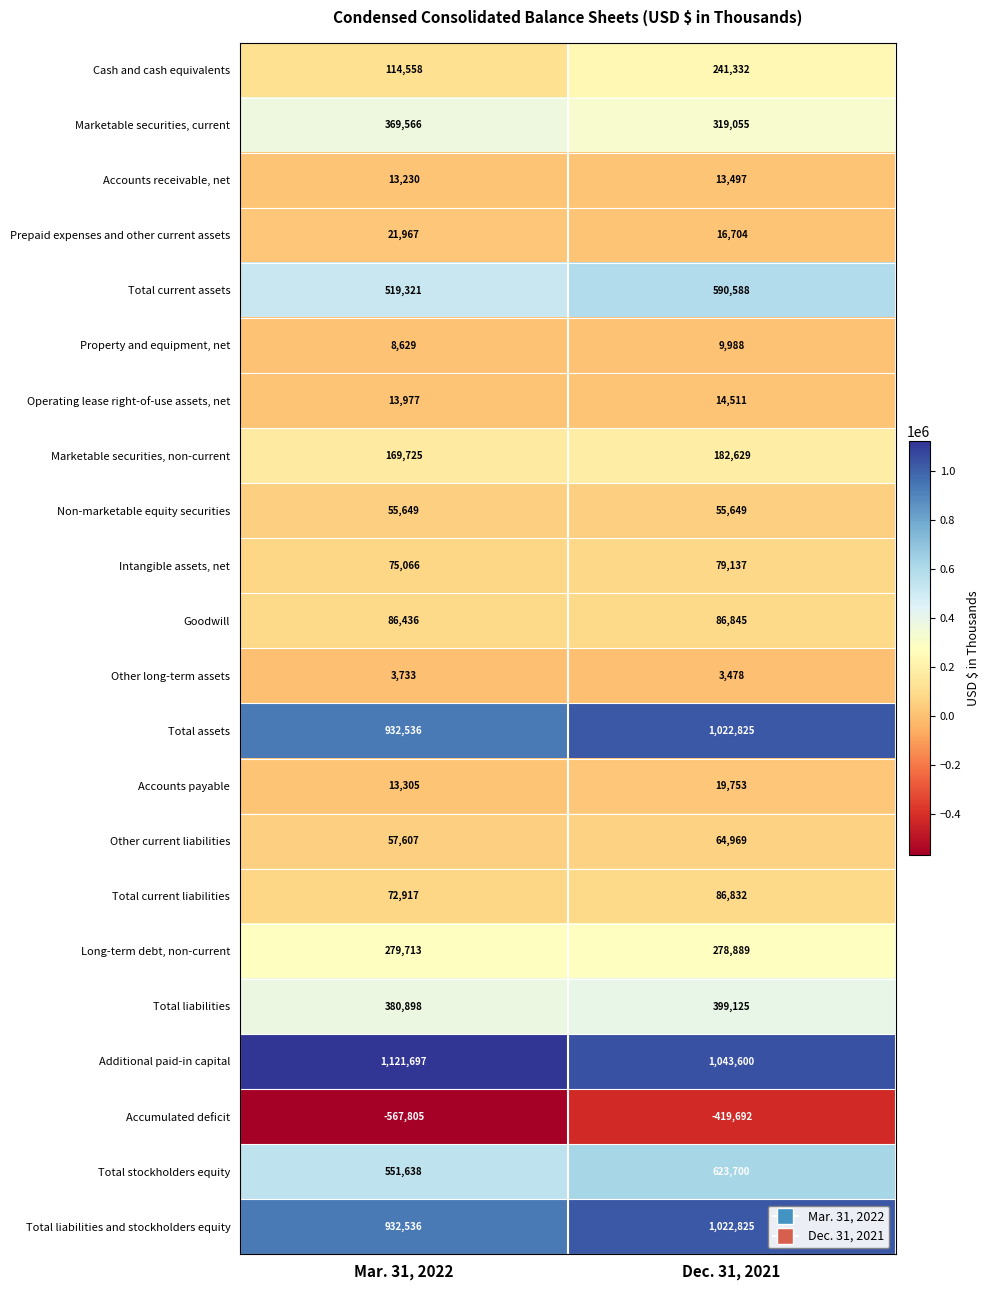

Which series has the largest range (max minus min)?

Accumulated deficit